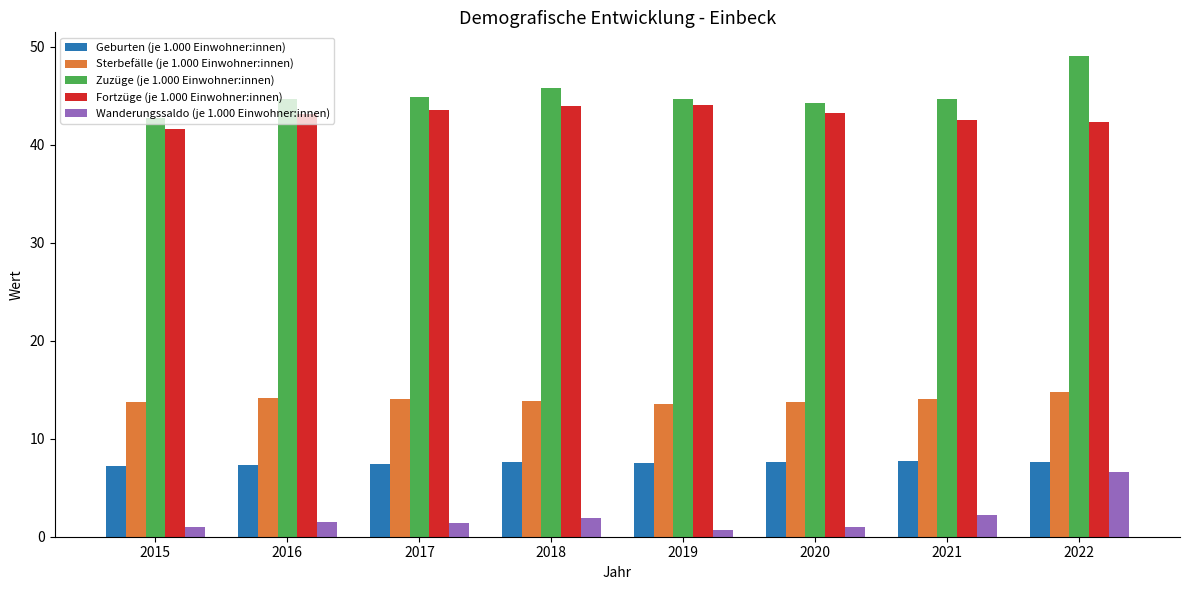

What is the difference between the maximum and minimum values in the Geburten (je 1.000 Einwohner:innen) series?

0.5